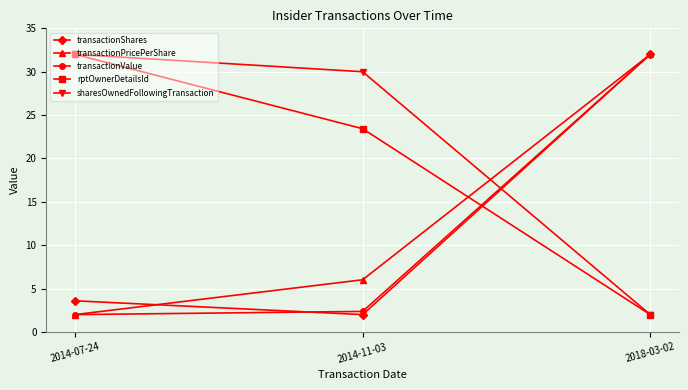

Count the number of categories in the chart.

3